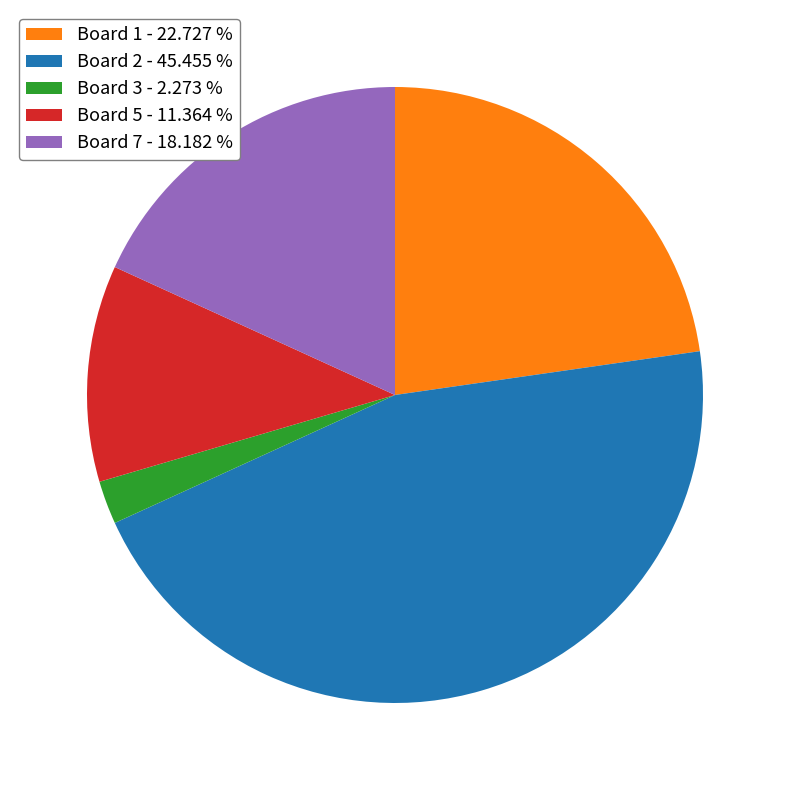

Between Board 7 - 18.182 % and Board 1 - 22.727 %, which is larger?

Board 1 - 22.727 %